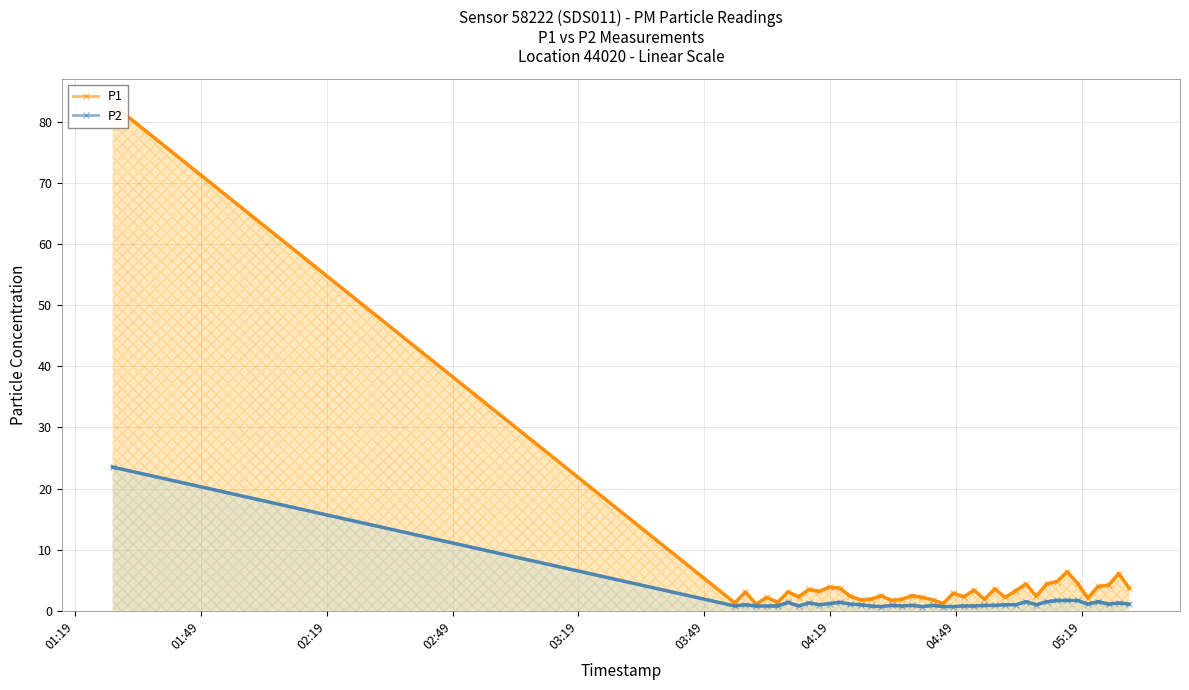

True or false: P2 has more than 2 interior local peaks.

True